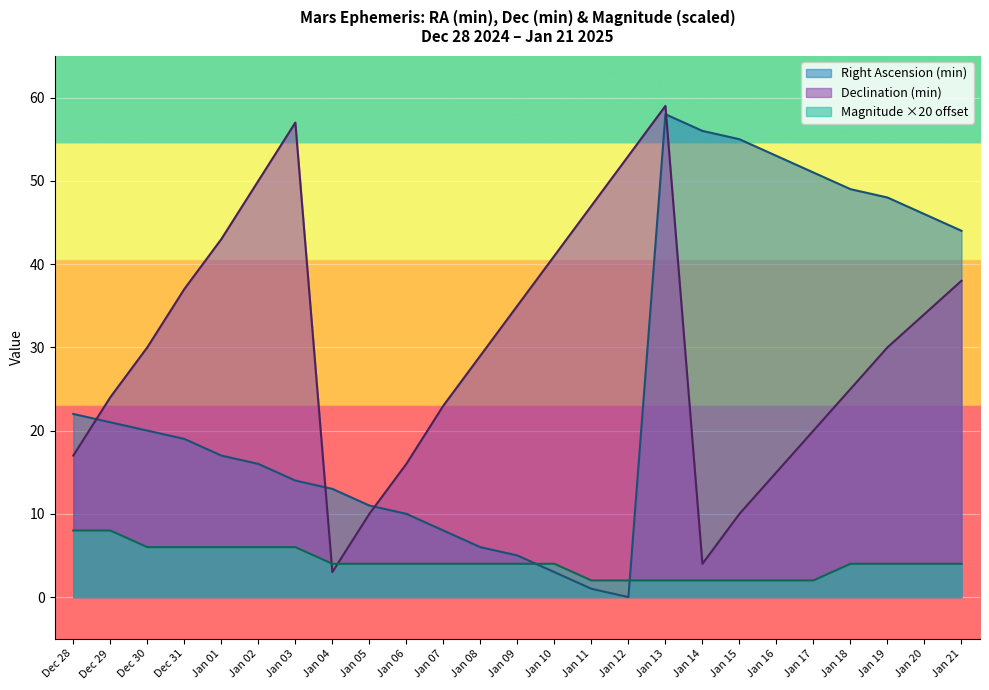

Which series has the largest total across all categories?

Declination (min)